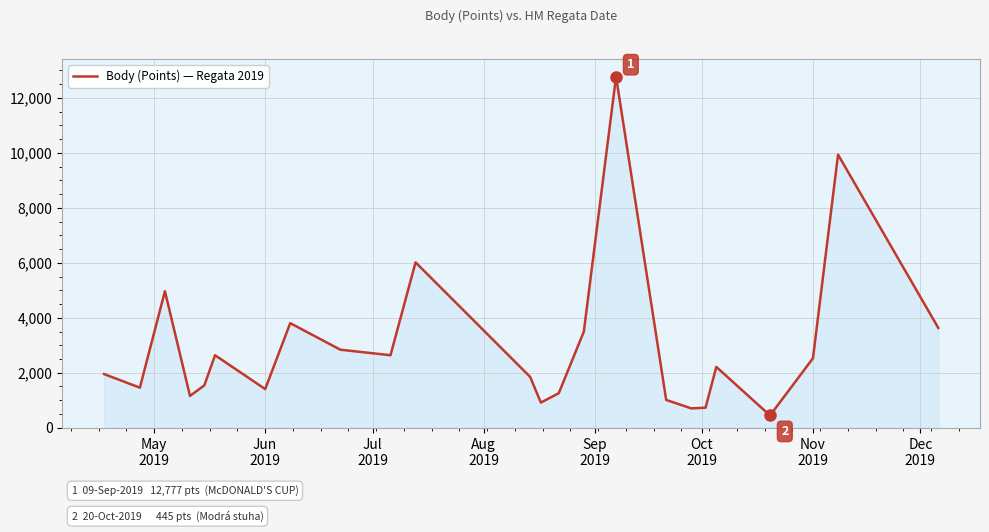

What is the difference between the second highest and minimum values?

9491